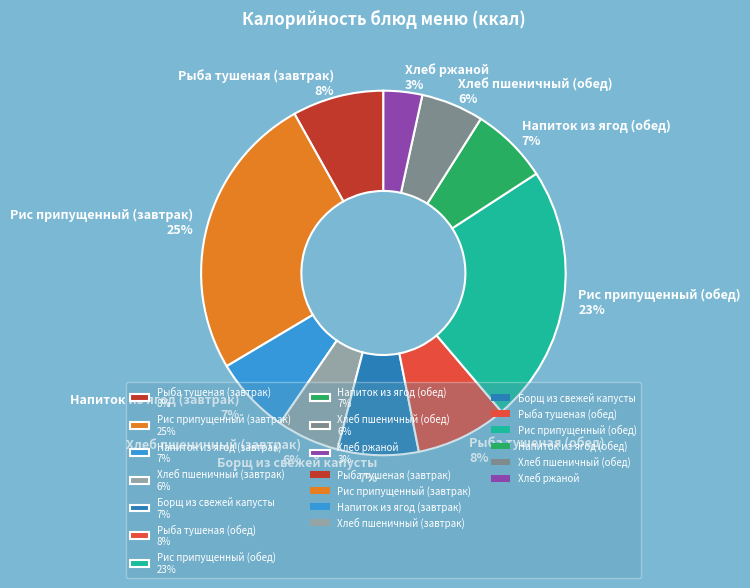

What is the largest slice in the pie chart?

Рис припущенный (завтрак)